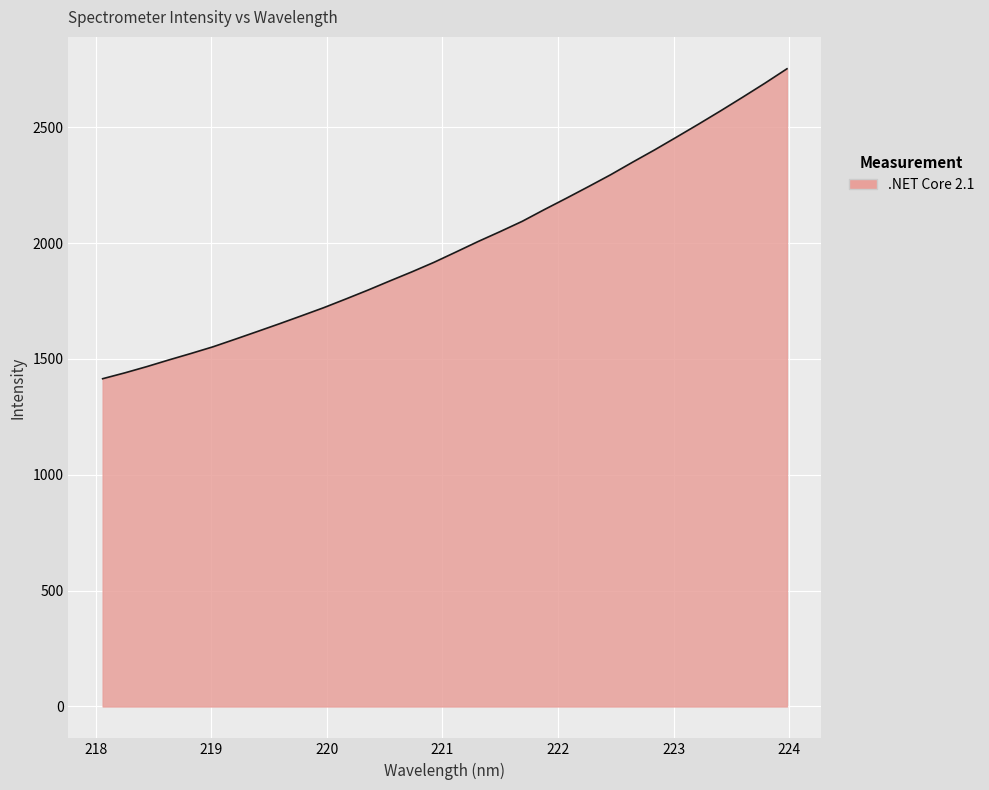

How many lines are shown in the chart?

1